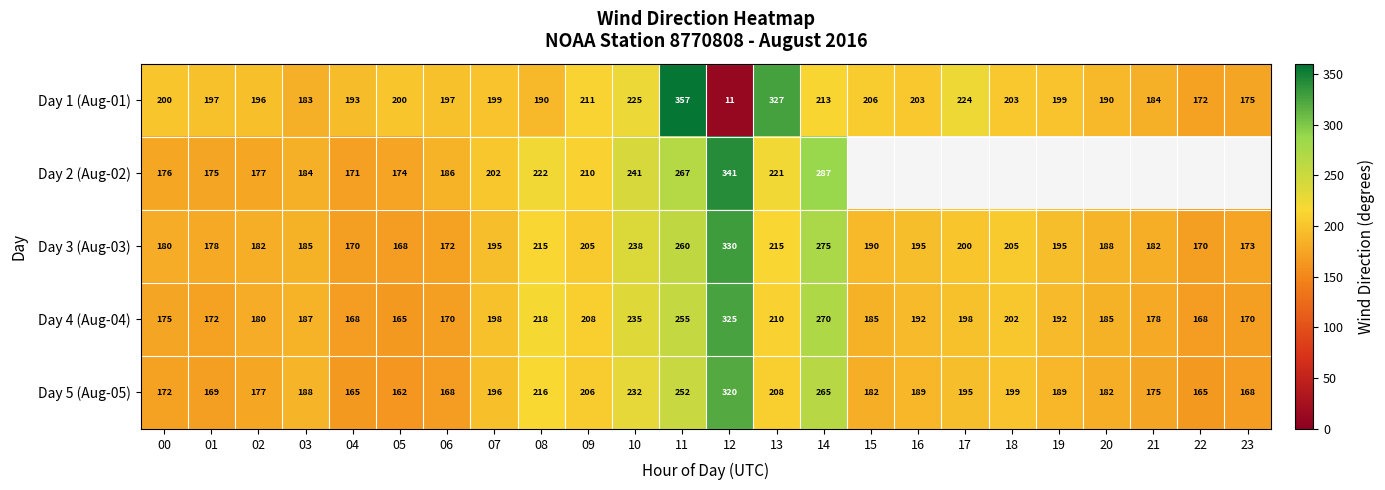

How many distinct data groups are displayed?

5